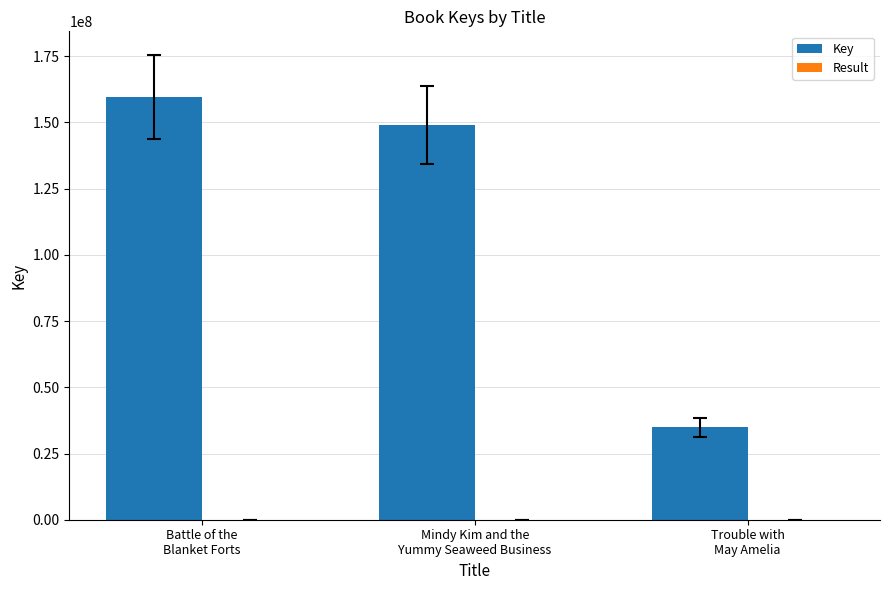

What is the greatest value displayed?

159636105